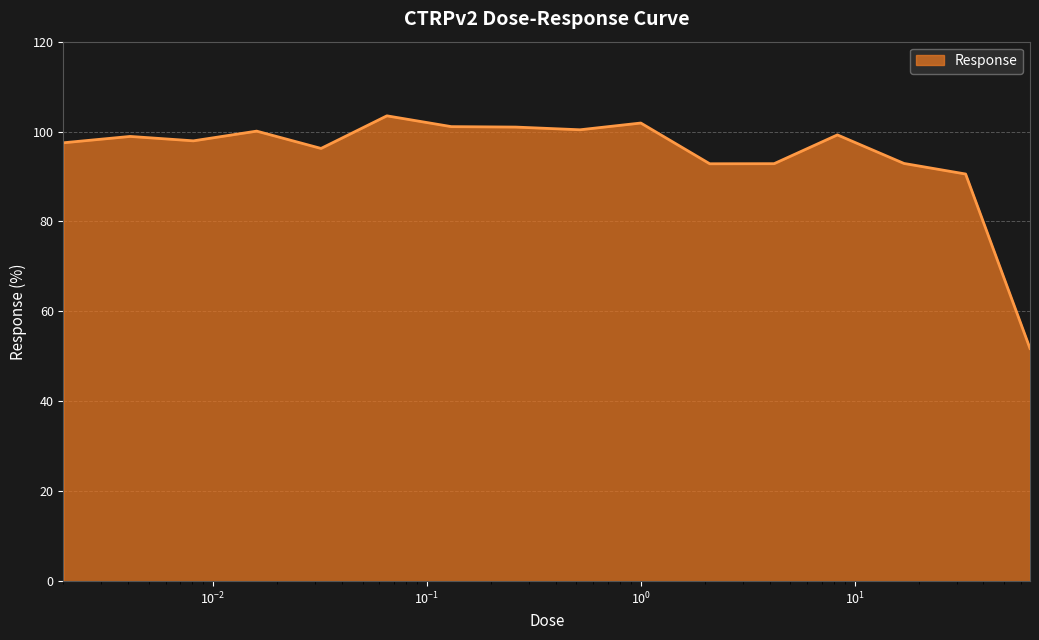

What is the minimum value shown in the chart?

51.8